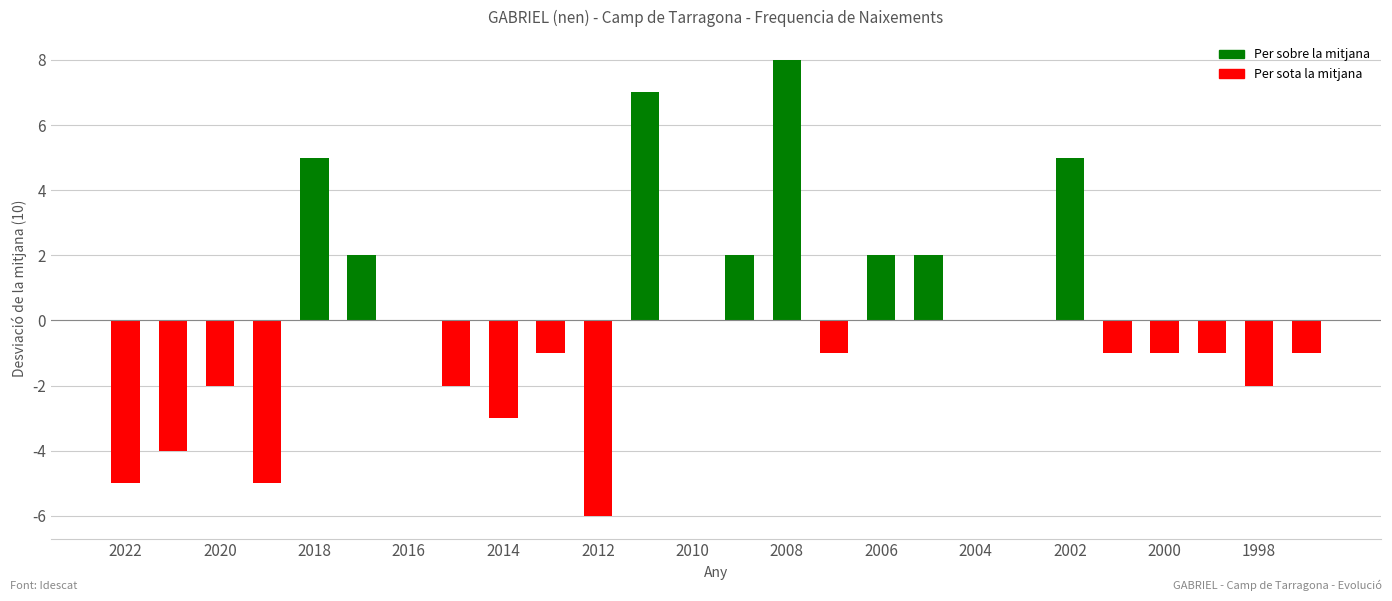

What is the maximum value shown in the chart?

8